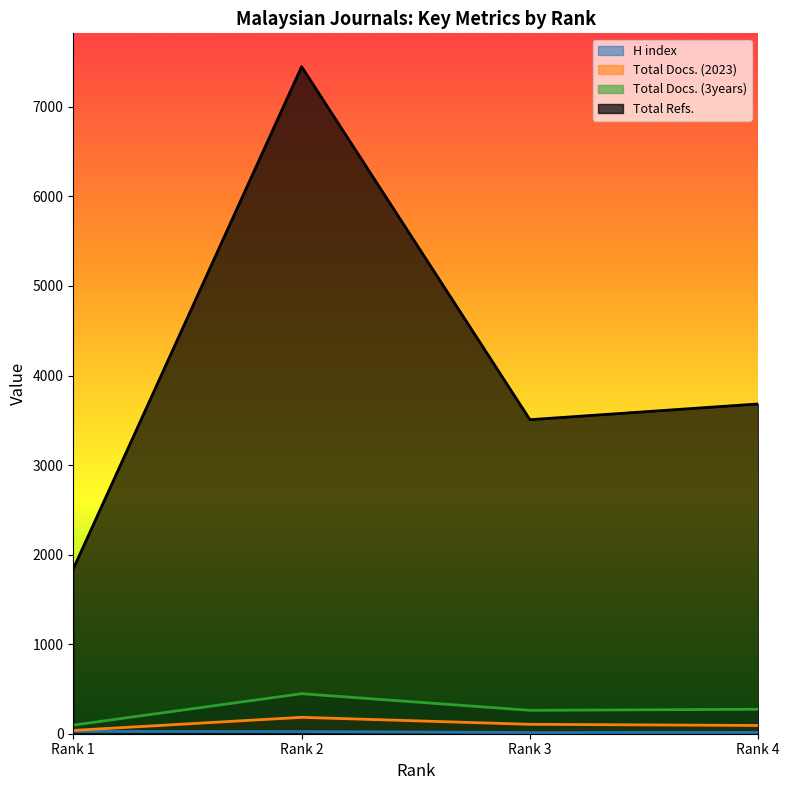

Where does the Total Docs. (2023) series first go above 105?

Rank 2